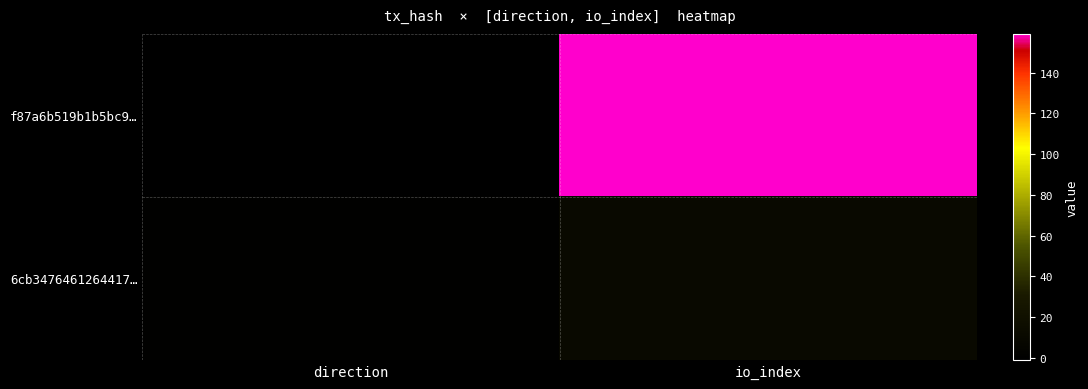

At how many categories does at least one series exceed 50?

1